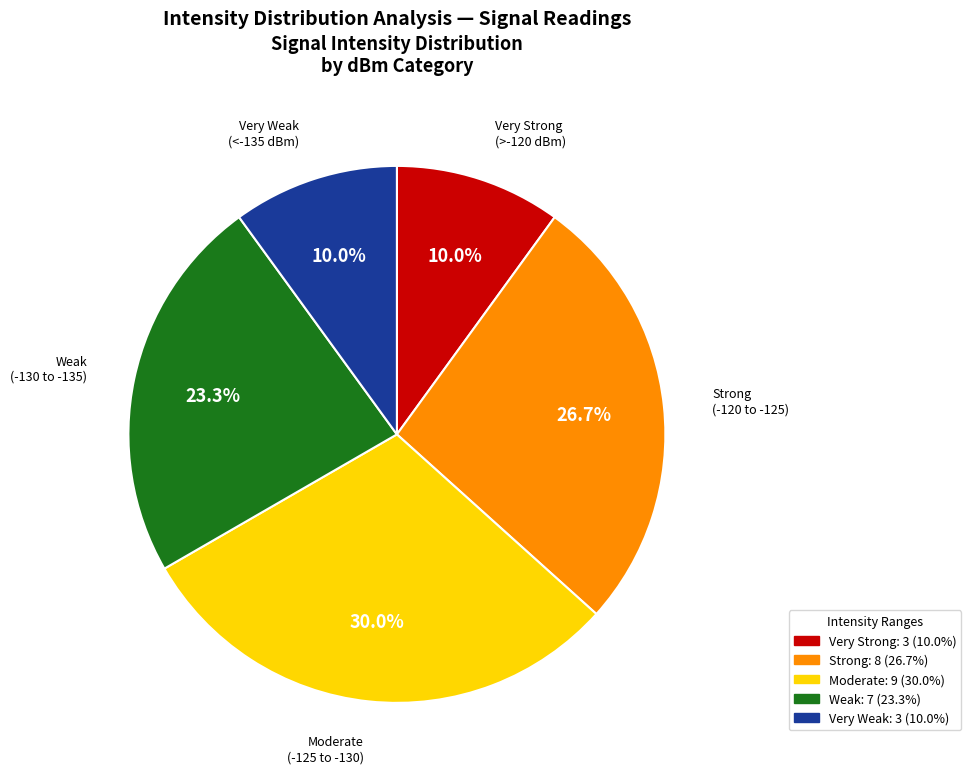

Does any single category account for the majority?

No